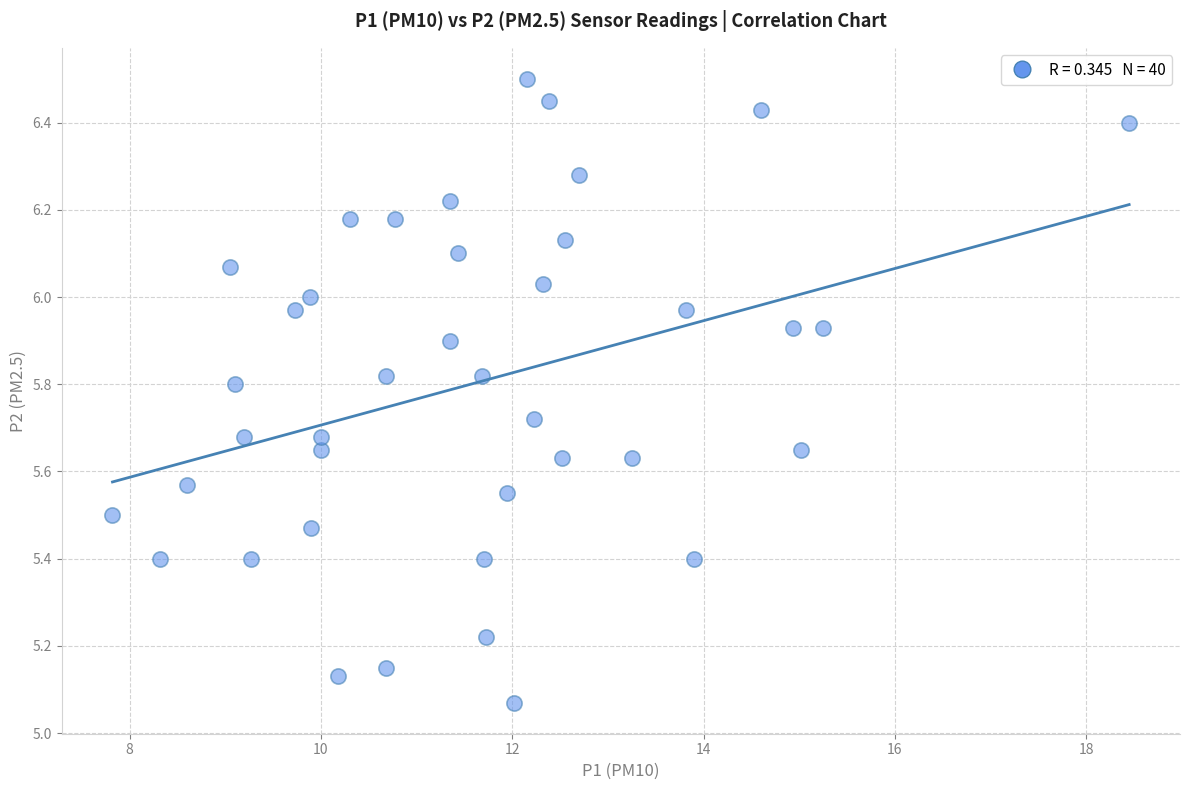

What is the range of X values (max minus min)?

10.6